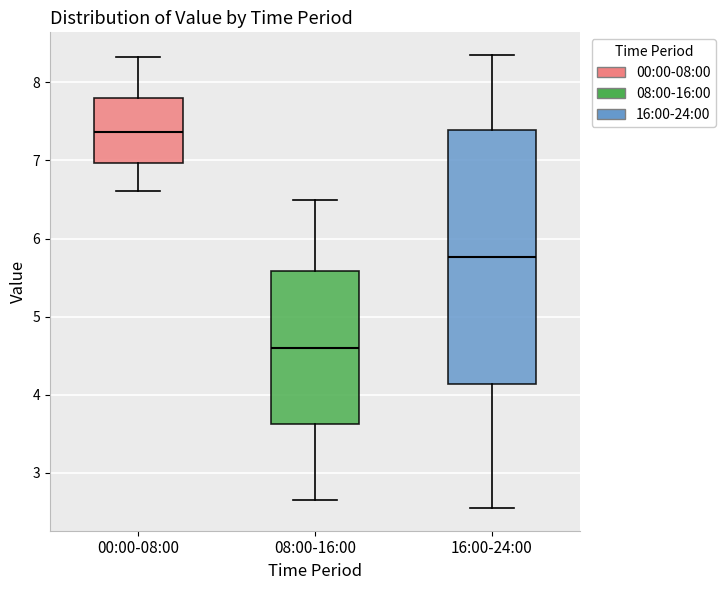

Comparing the boxes themselves (not the whiskers), which one is the tallest?

16:00-24:00